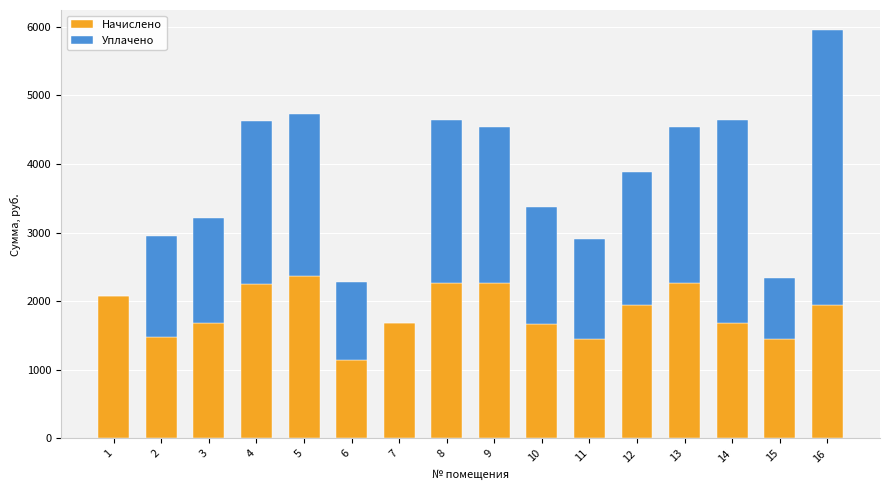

True or false: Начислено has a value of 1679.0 at 14.

True